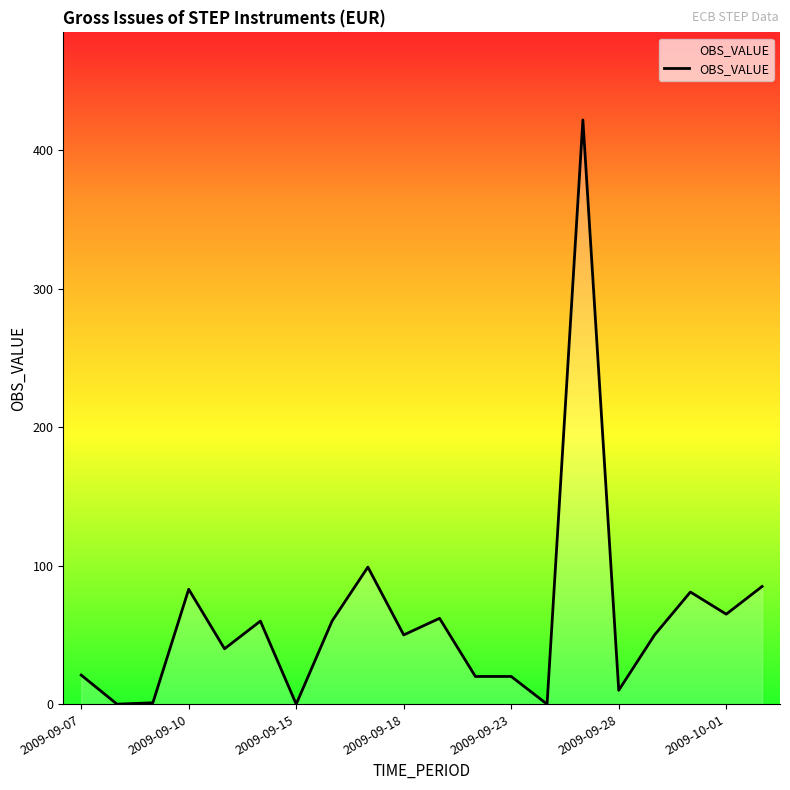

What is the difference between the maximum and minimum values?

422